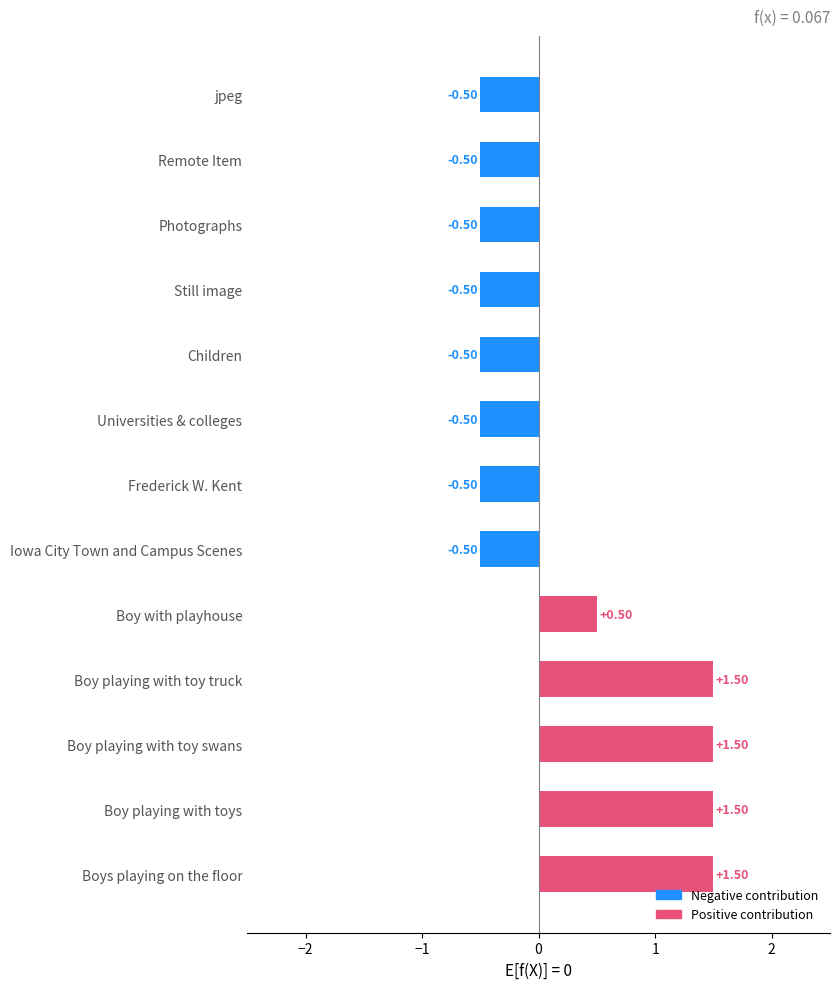

What is the maximum value shown in the chart?

1.5